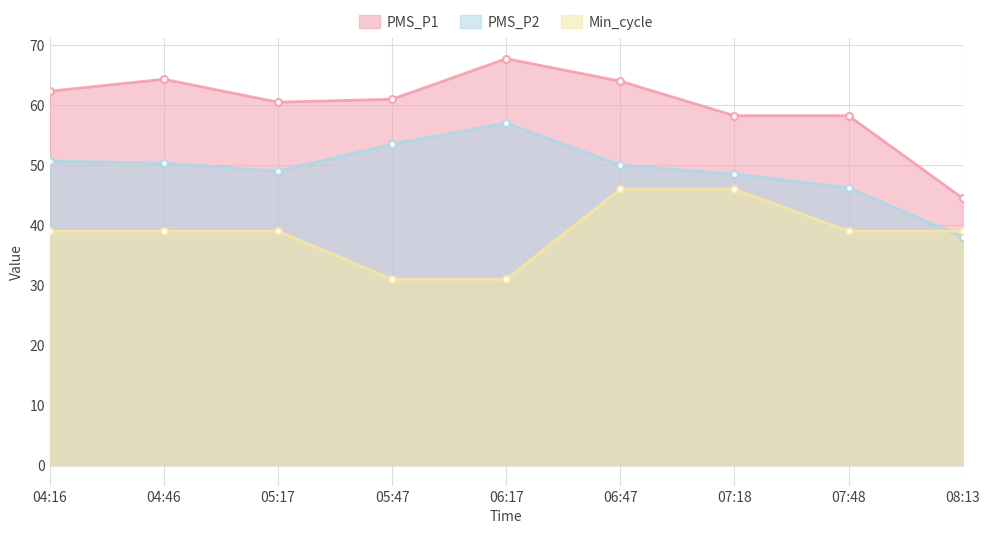

Reading left to right, transcribe all the data shown in this chart.

PMS_P1: 62.3	64.3	60.5	61.0	67.8	64.0	58.2	58.2	44.5
PMS_P2: 50.7	50.3	49.0	53.5	57.0	50.0	48.5	46.2	38.0
Min_cycle: 39.0	39.0	39.0	31.0	31.0	46.0	46.0	39.0	39.0